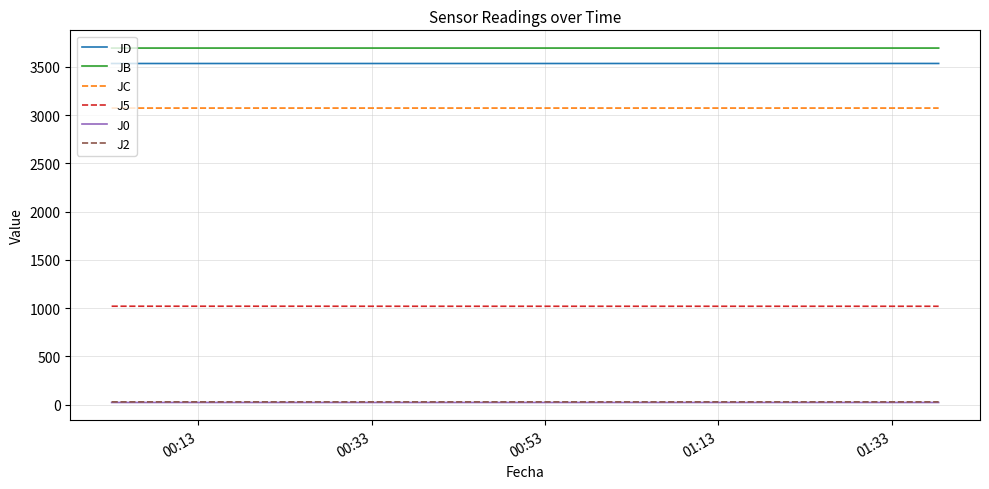

What is the average value of the J5 series?

1019.7